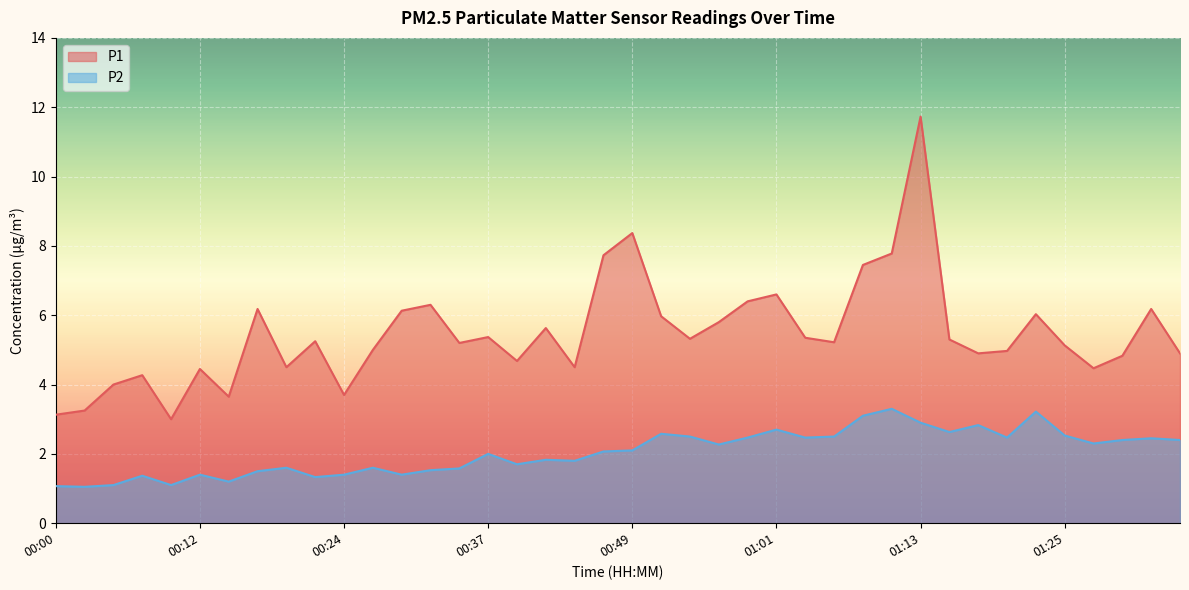

True or false: P2 and P1 intersect in this chart.

False